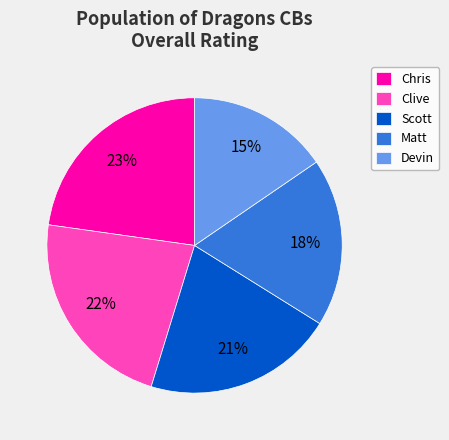

To the nearest percent, what is the average slice percentage?

20%